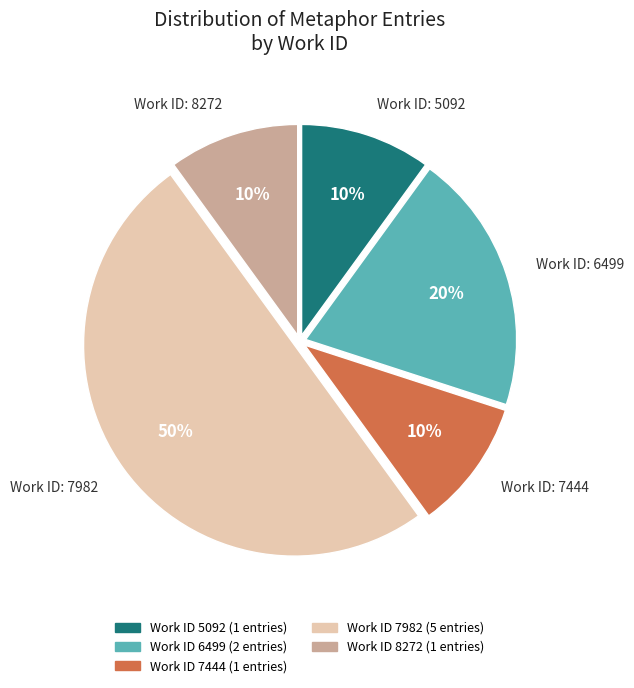

To the nearest percent, what is the difference between the largest and smallest slice percentages?

40%